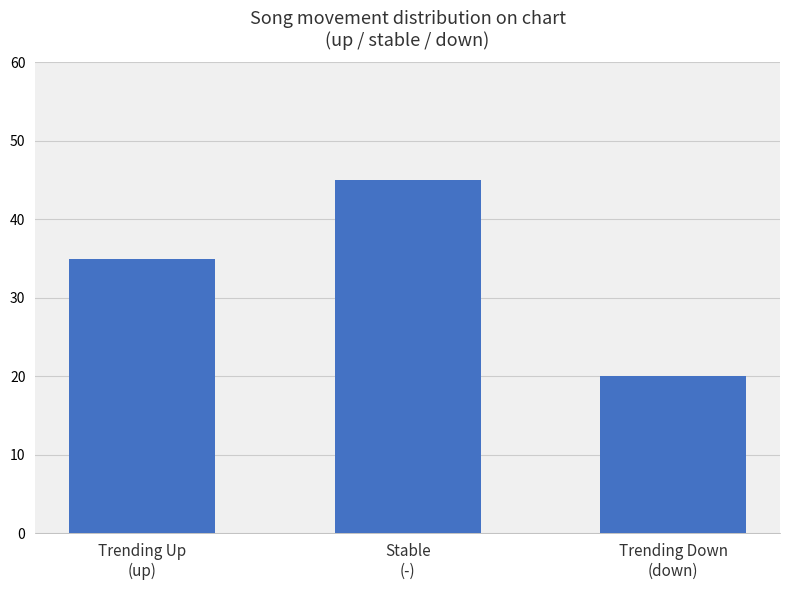

What is the sum of the values at Stable
(-) and Trending Down
(down)?

65